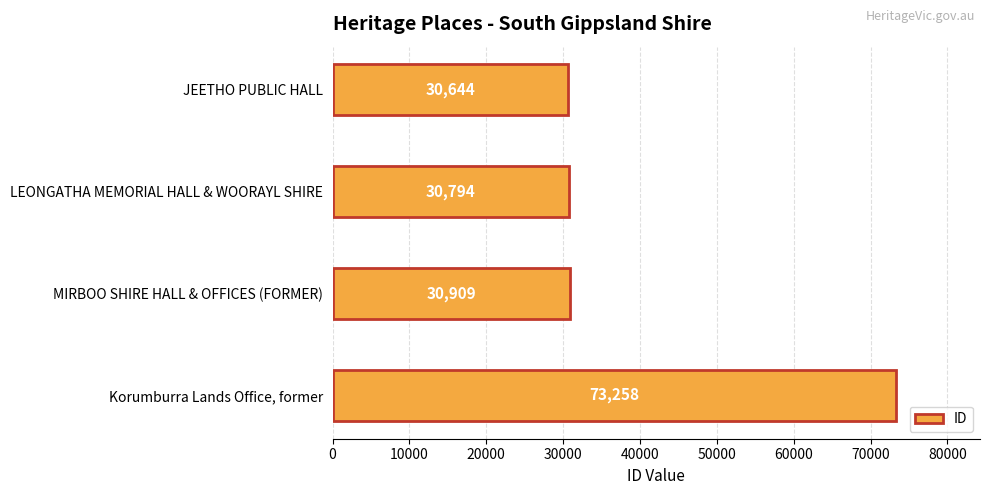

List the labels in order of value, smallest first.

JEETHO PUBLIC HALL, LEONGATHA MEMORIAL HALL & WOORAYL SHIRE, MIRBOO SHIRE HALL & OFFICES (FORMER), Korumburra Lands Office, former